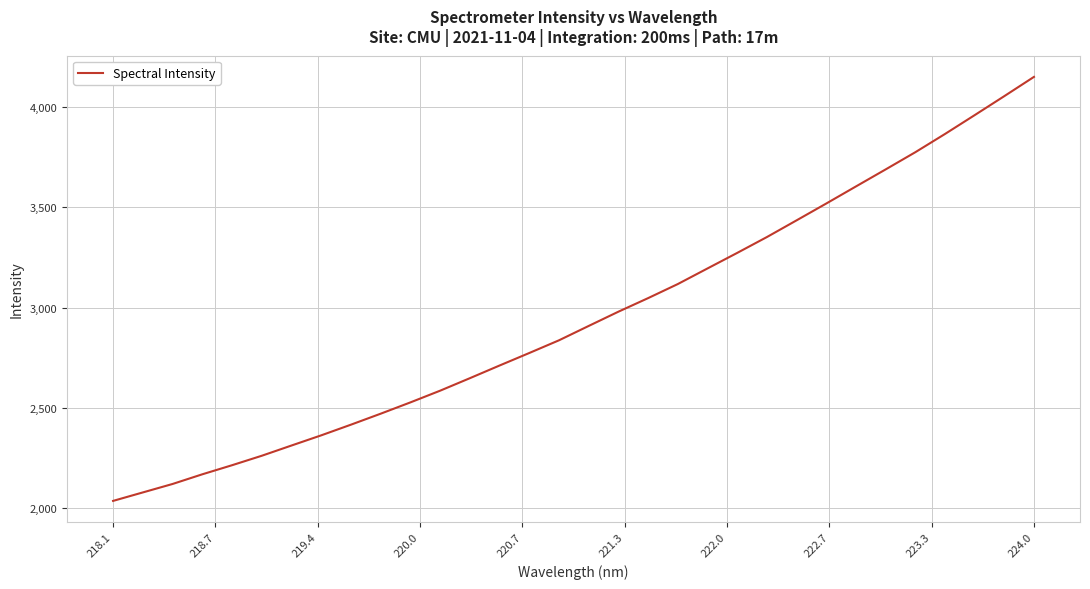

What is the difference between the maximum and minimum values?

2110.3